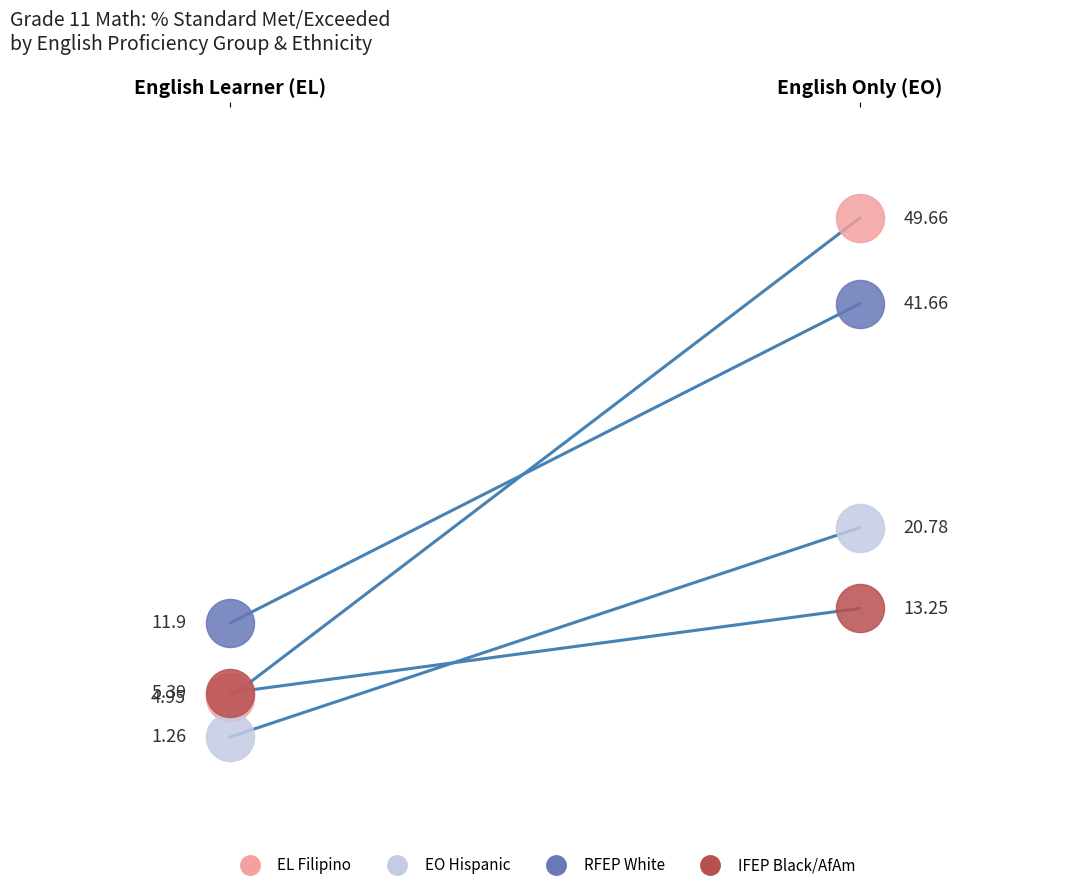

Which series has the largest total across all categories?

EL Filipino